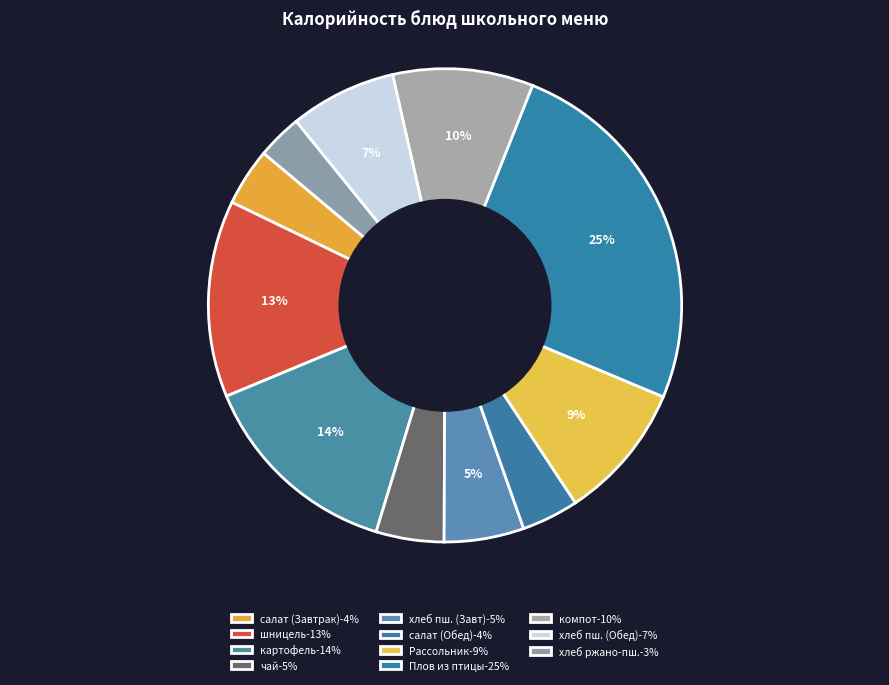

Does any single category account for the majority?

No